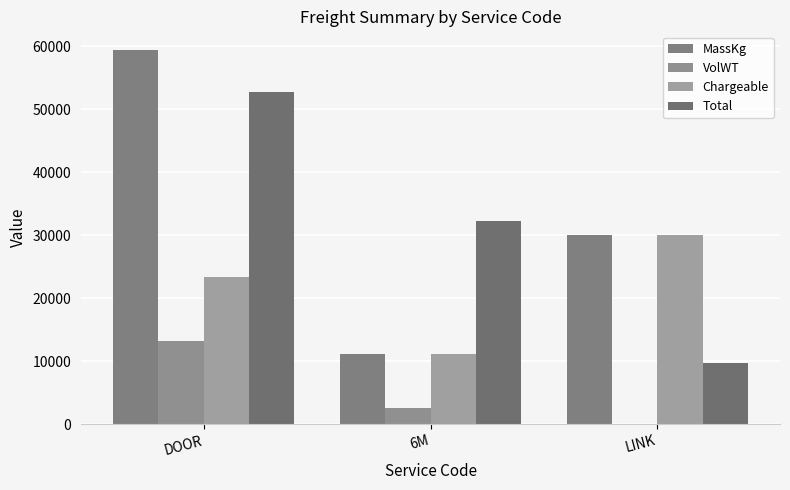

Reading right to left, transcribe all the data shown in this chart.

MassKg: LINK=30000.0	6M=11080.0	DOOR=59386.7
VolWT: LINK=0.1	6M=2520.5	DOOR=13217.2
Chargeable: LINK=30000.0	6M=11080.0	DOOR=23427.0
Total: LINK=9631.4	6M=32185.6	DOOR=52789.5